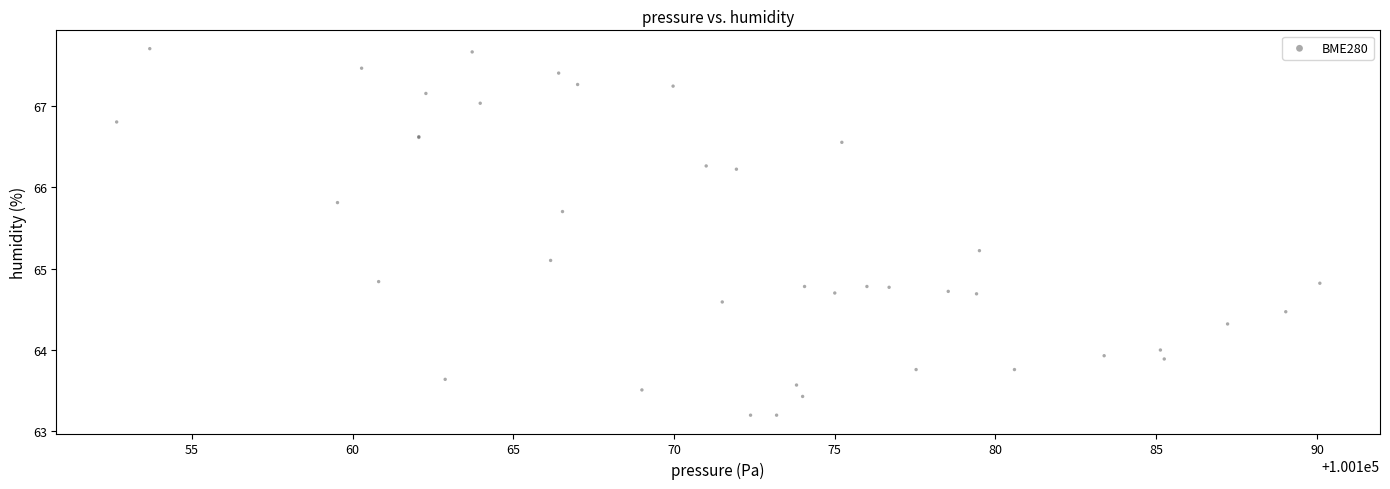

What Y value in the scatter plot is closest to 65?

65.1